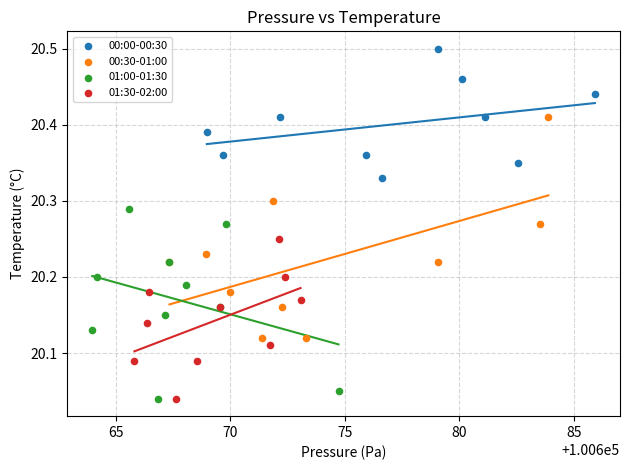

Which series reaches the maximum Y coordinate?

00:00-00:30